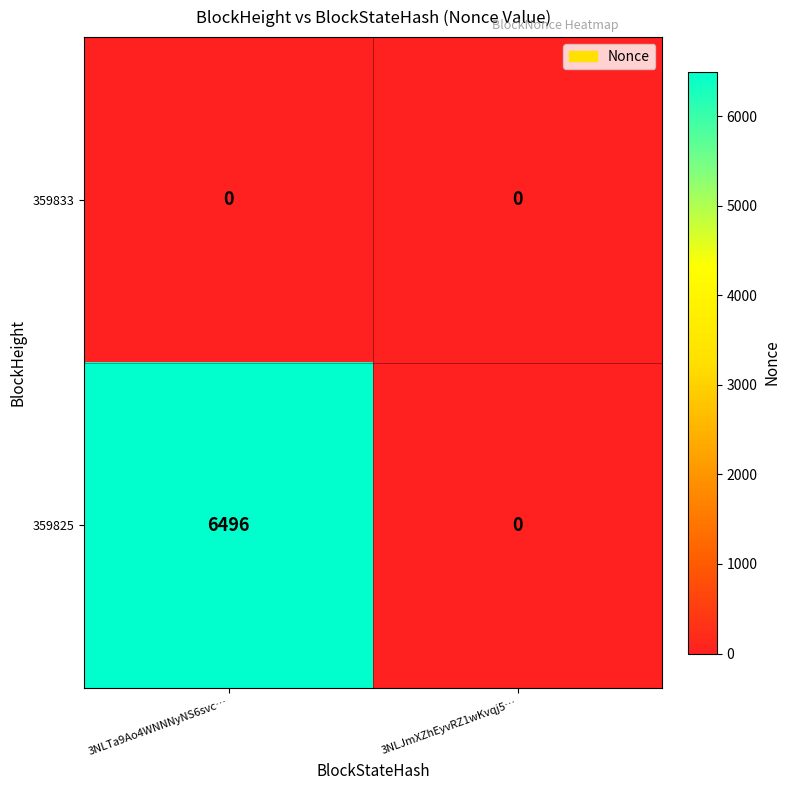

What is the difference between the 359825 values at 3NLJmXZhEyvRZ1wKvqj5… and 3NLTa9Ao4WNNNyNS6svc…?

6496